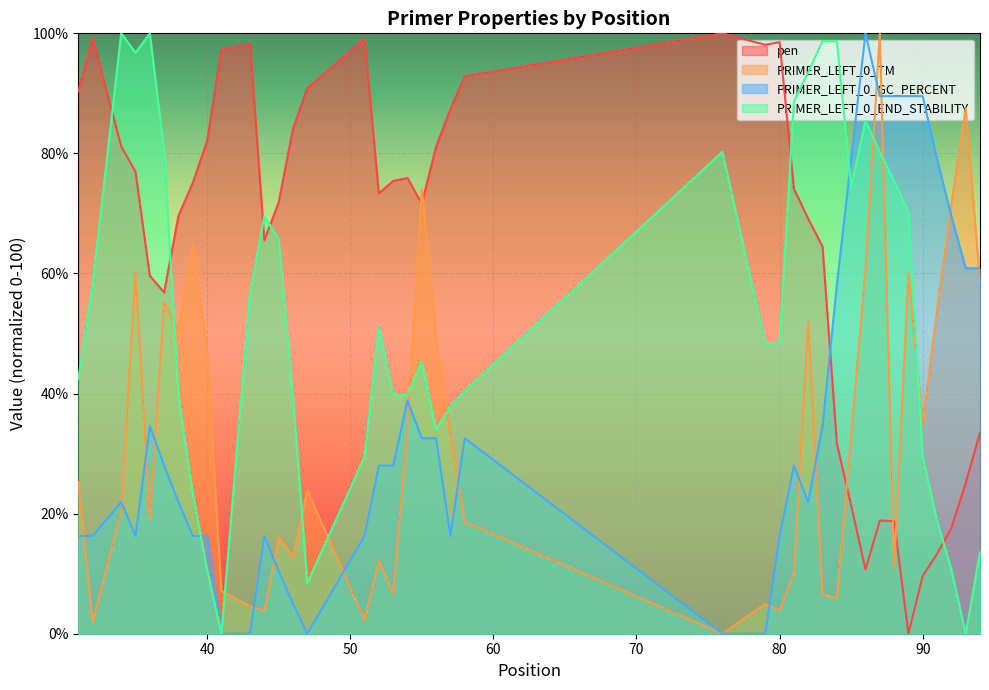

Which category has the lowest value in the pen series?

89